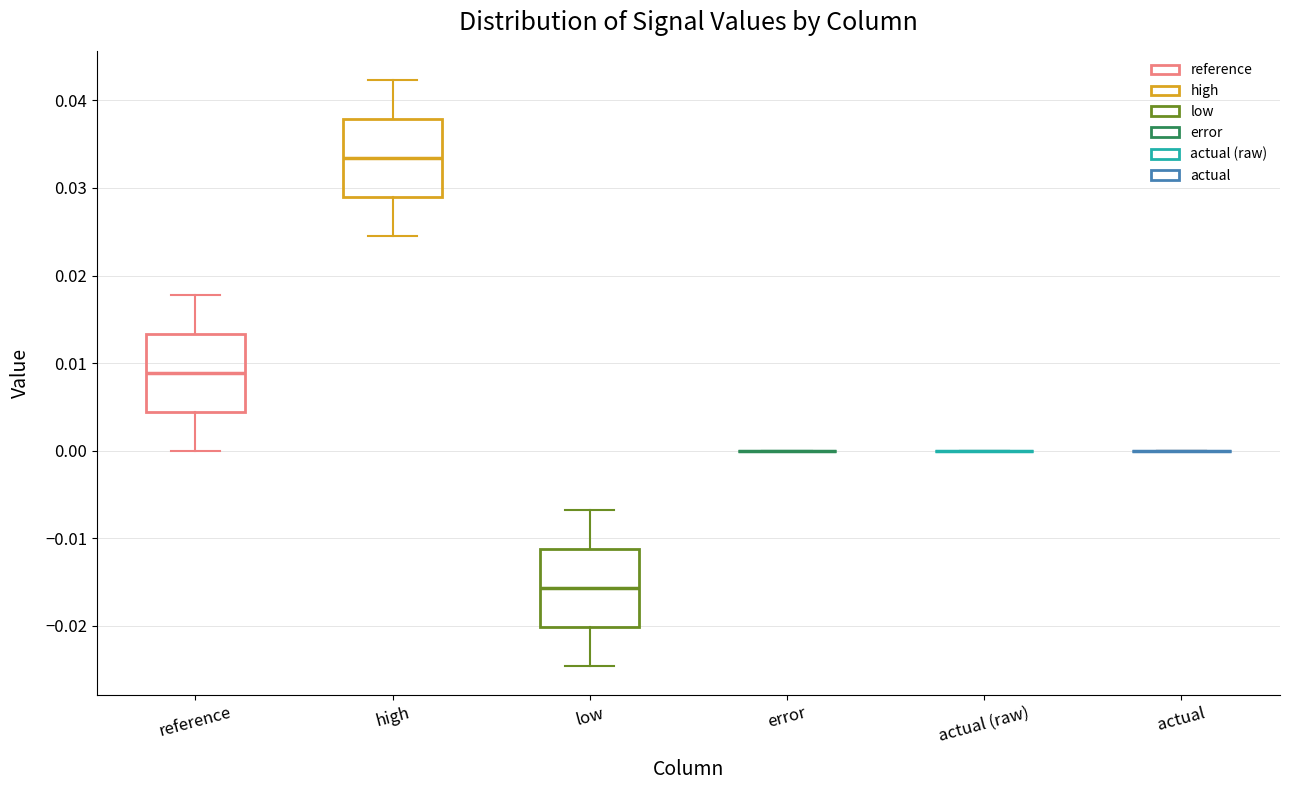

Reading left to right, transcribe this box plot: for each box, give where its median line is, the range the box spans, and where its two whiskers end, as read against the y-axis. The values are not printed on the chart, so give them approximately, as read against the axis.

reference: median 0.009, box 0.004 to 0.013, whiskers 0.000 to 0.018
high: median 0.033, box 0.029 to 0.038, whiskers 0.025 to 0.042
low: median -0.016, box -0.020 to -0.011, whiskers -0.025 to -0.007
error: box collapsed to a line at 0.000, whiskers 0.000 to 0.000
actual (raw): box collapsed to a line at 0.000, whiskers 0.000 to 0.000
actual: box collapsed to a line at 0.000, whiskers 0.000 to 0.000